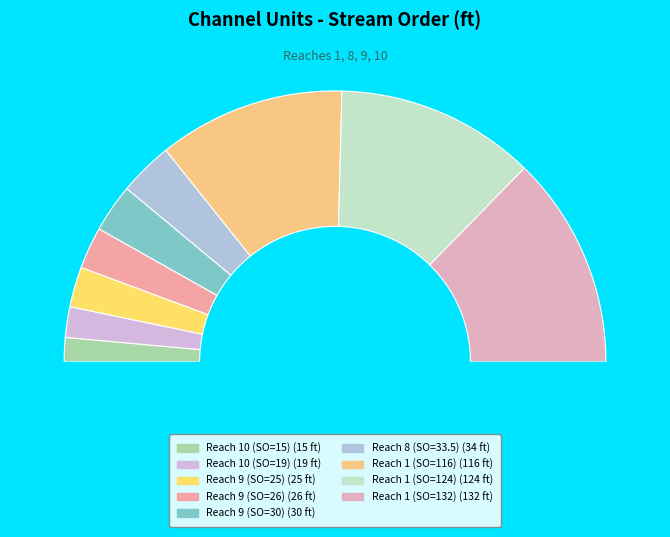

The Reach 10 (SO=15) slice represents 3% of the pie. True or false?

True